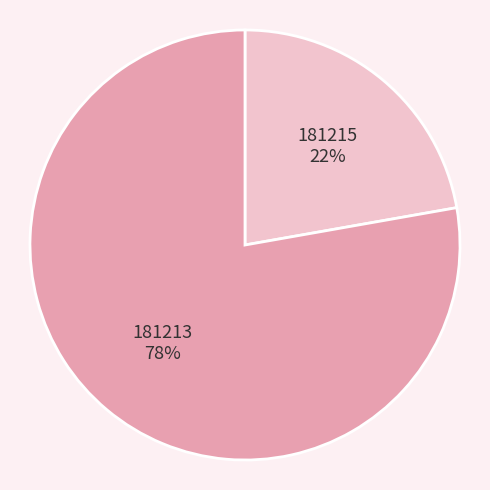

Which slice represents more than half of the pie?

181213